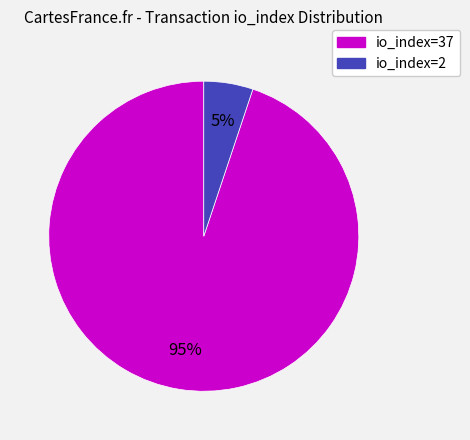

To the nearest percent, what is the difference between the largest and smallest slice percentages?

90%